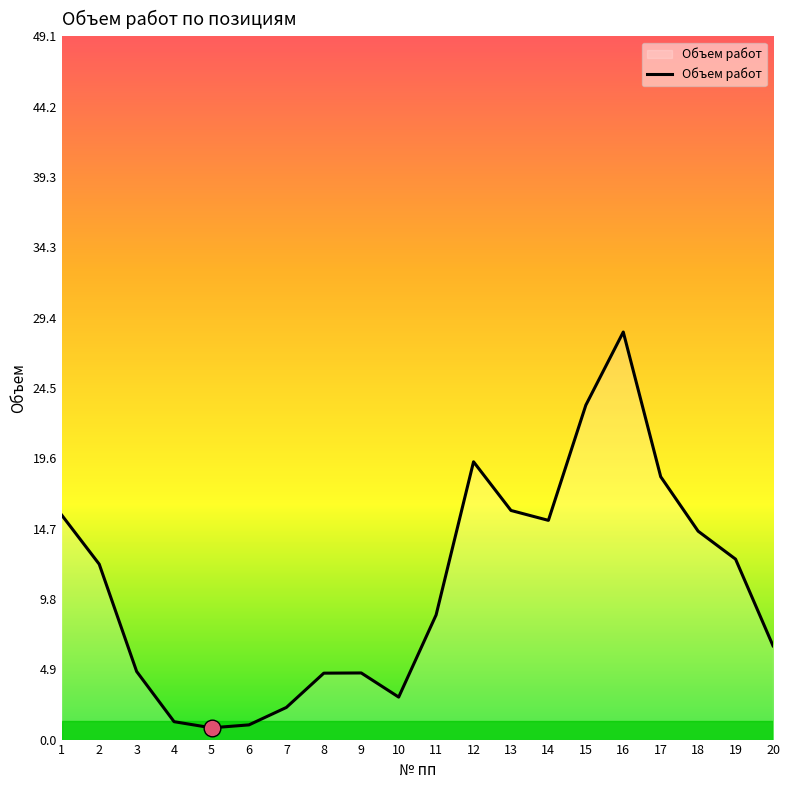

Which category has the highest value across all series?

16